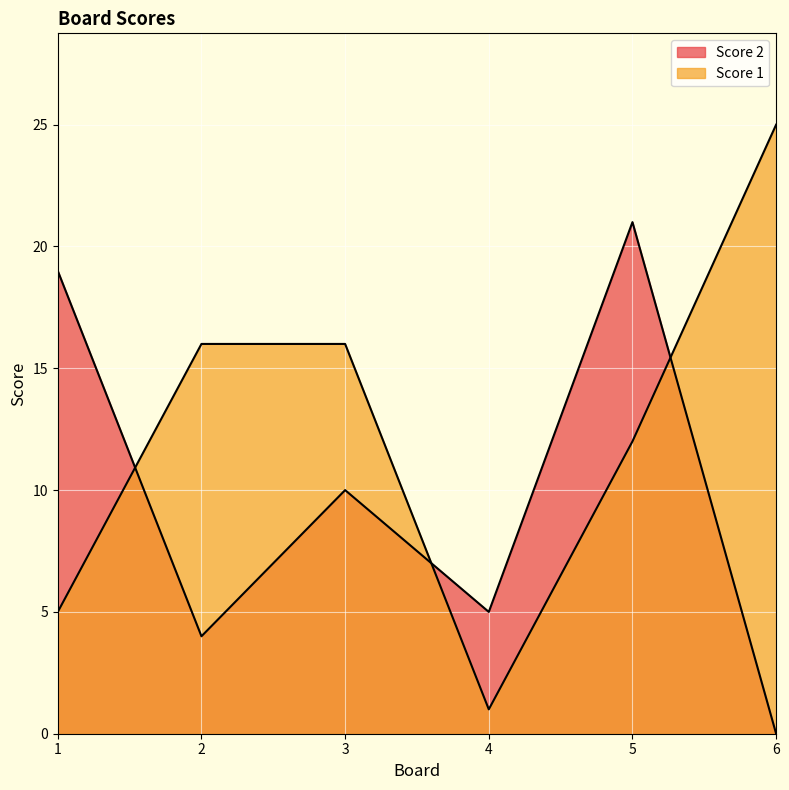

Between which two adjacent categories do Score 1 and Score 2 first intersect?

1 and 2